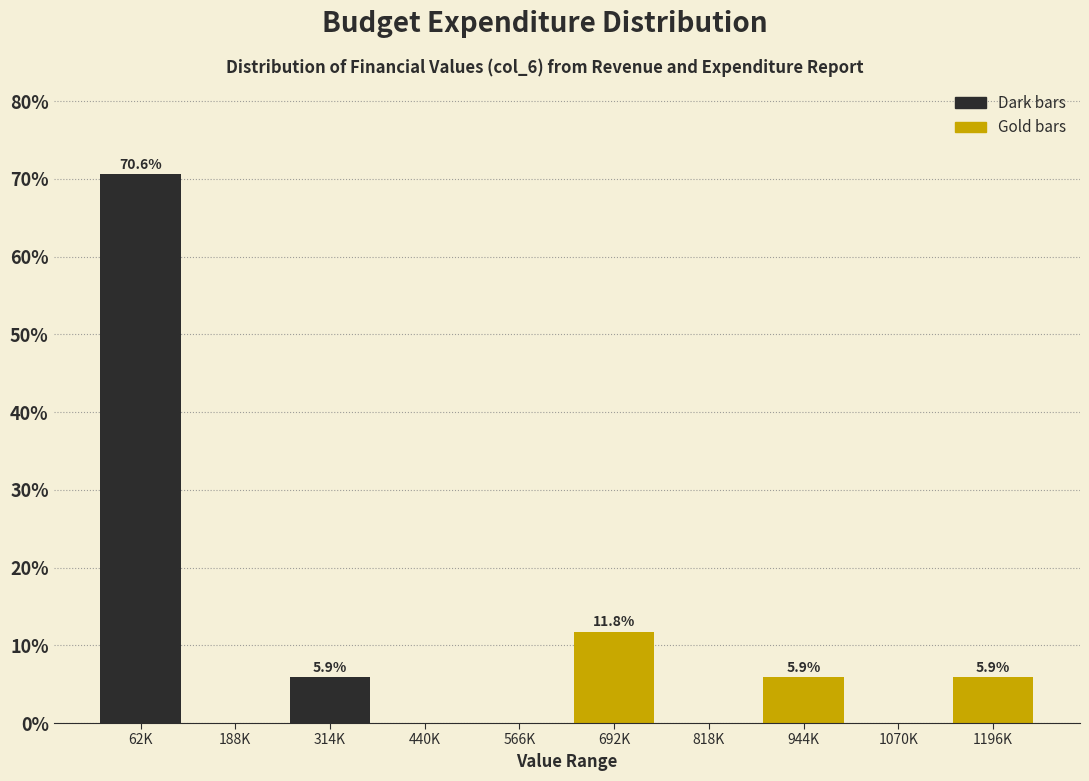

Reading left to right, list all the values displayed in this chart.

62K=70.6	188K=0.0	314K=5.9	440K=0.0	566K=0.0	692K=11.8	818K=0.0	944K=5.9	1070K=0.0	1196K=5.9